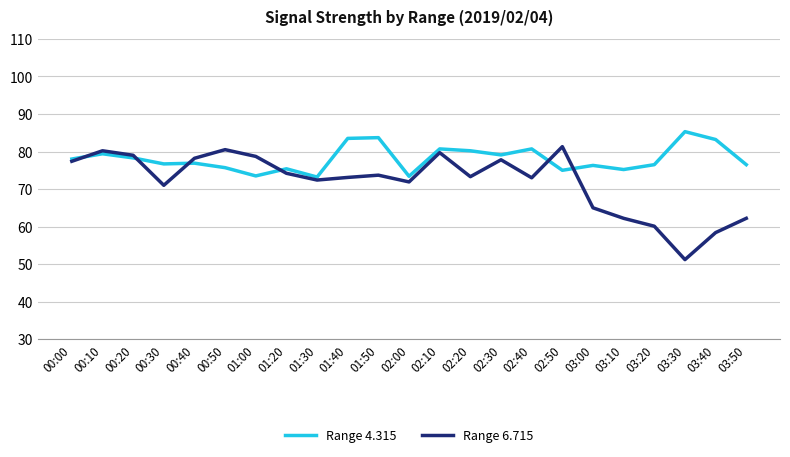

At which label is Range 6.715 closest to 66?

03:00